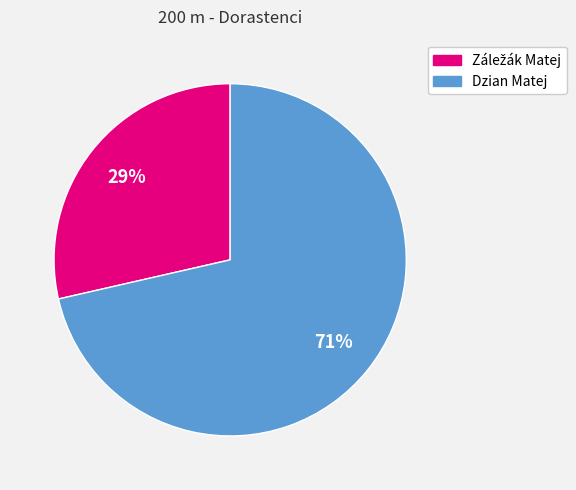

How many segments does this pie chart have?

2